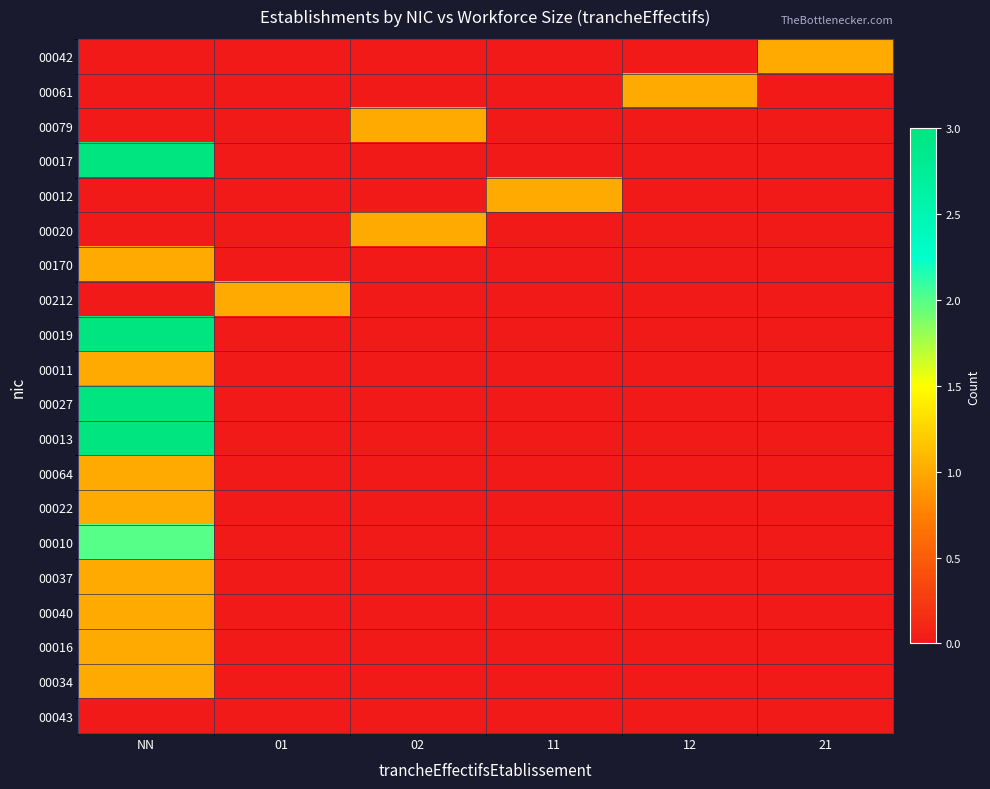

At which category is the sum across all series the highest?

NN